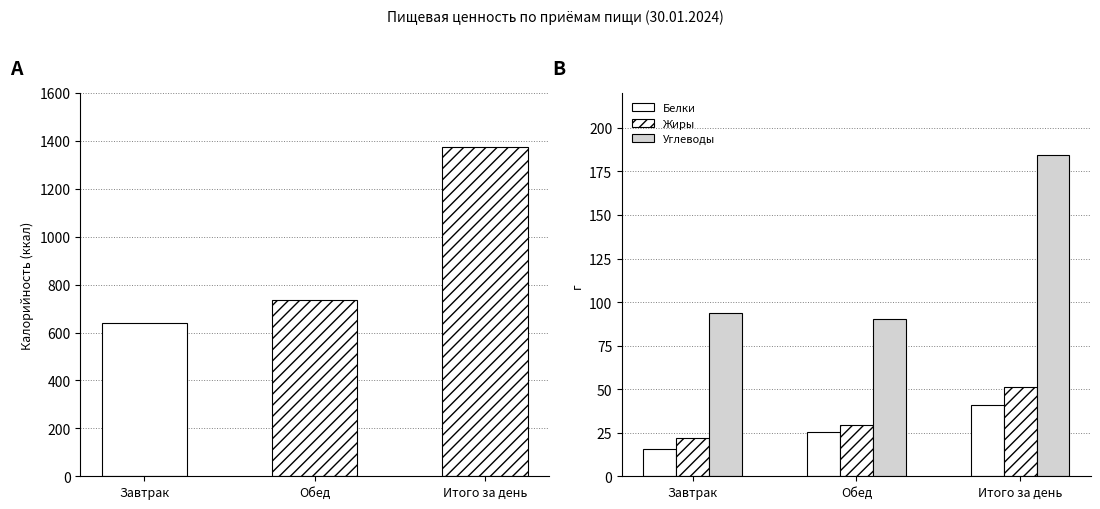

How many data points in Белки are less than 25?

1